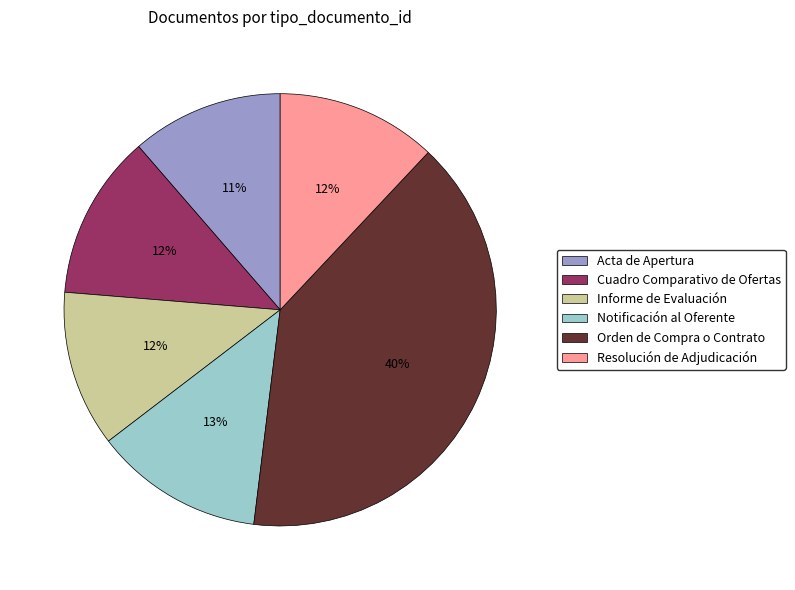

How many slices are in this pie chart?

6